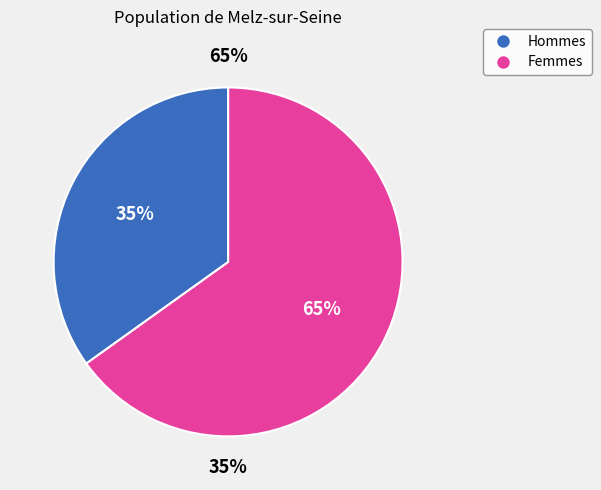

True or false: pct75 accounts for 18% of the total.

False